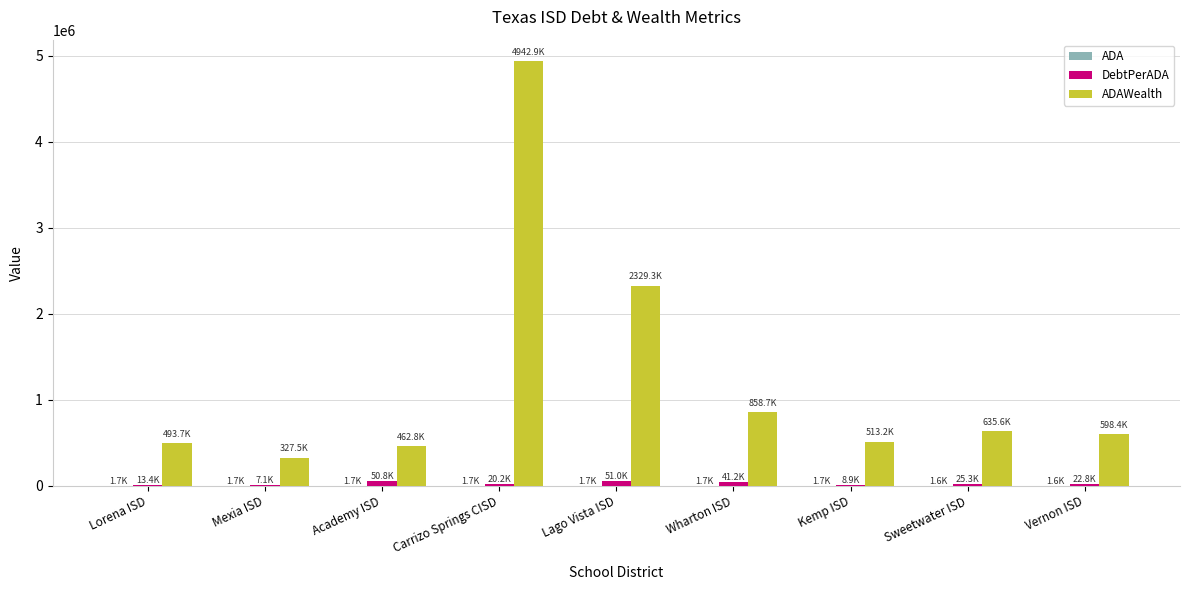

At which category is the sum across all series the highest?

Carrizo Springs CISD